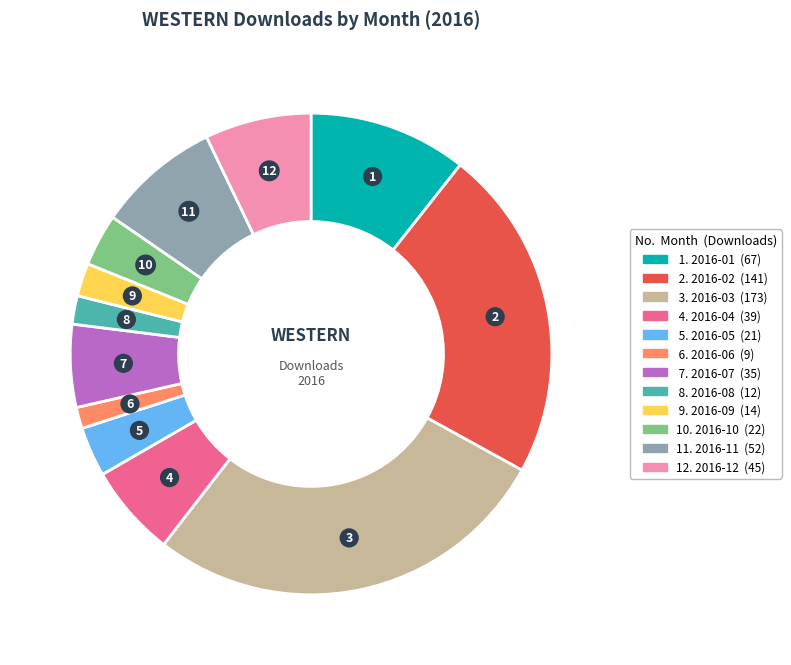

Is there a majority slice in this chart?

No